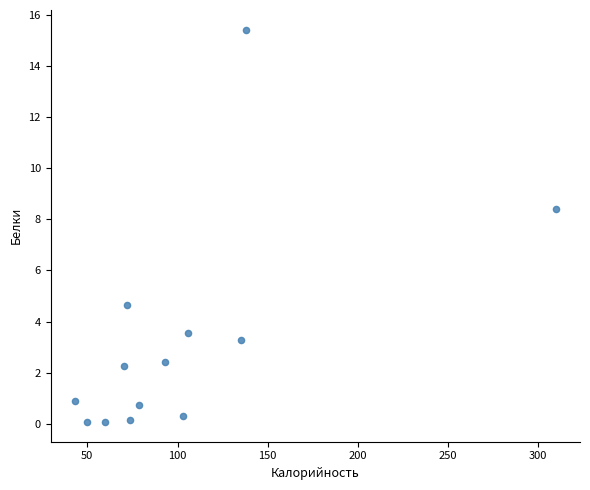

What Y value in the scatter plot is closest to 7?

8.4